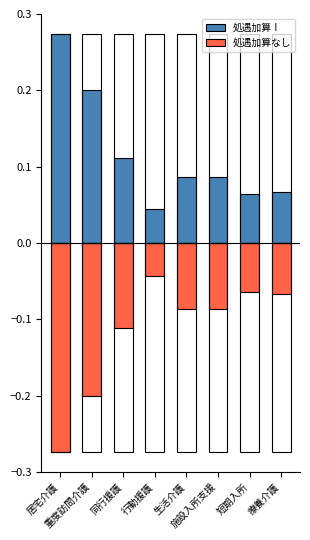

What is the spread (max minus min) of values at 施設入所支援?

0.2